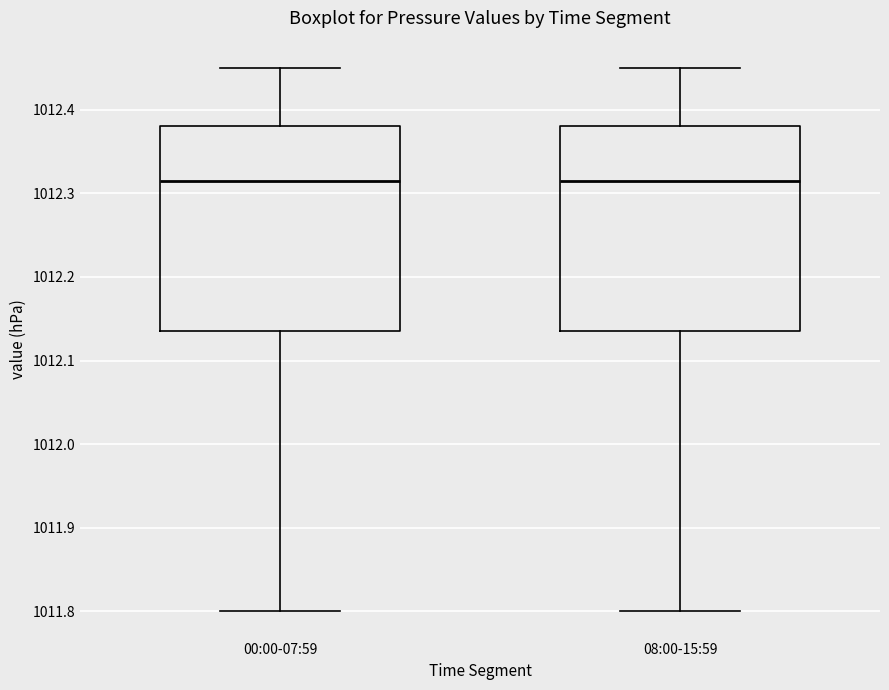

Where does the lower whisker of the box for 08:00-15:59 end on the y-axis? The values are not printed on the chart, so give them approximately, as read against the axis.

1011.80